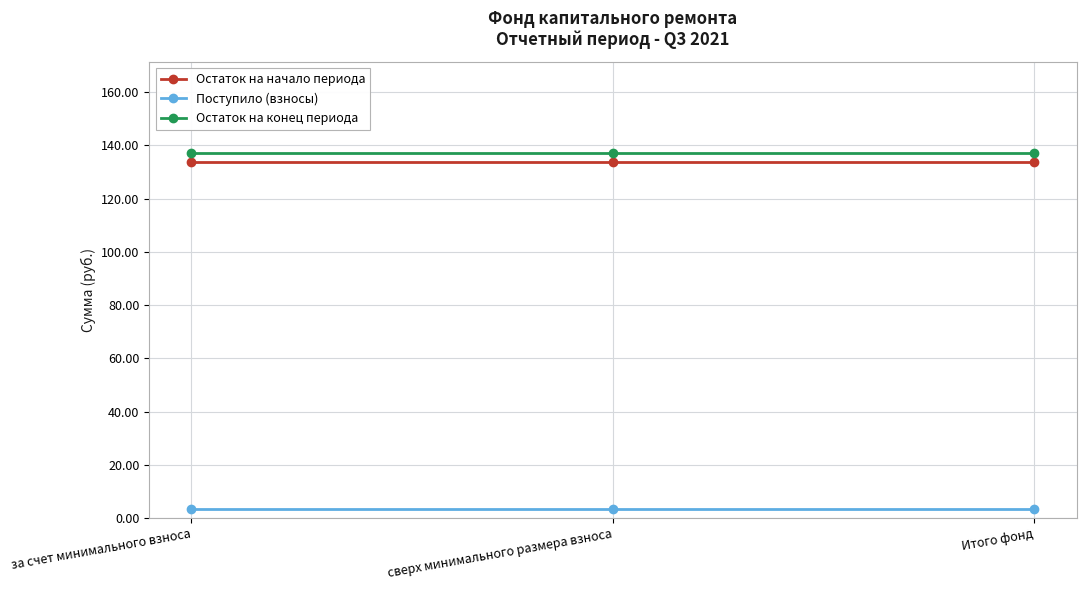

What is the total value across all series at Итого фонд?

274.1